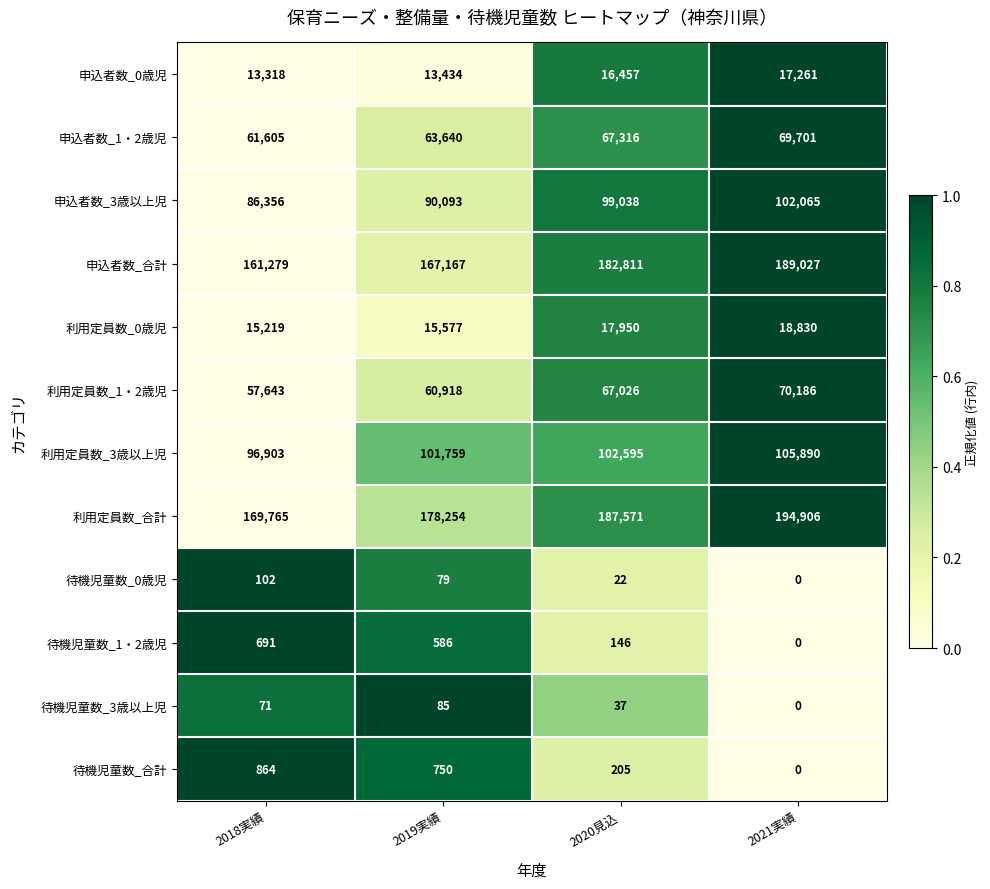

Read the 待機児童数_1・2歳児 value at 2019実績.

586